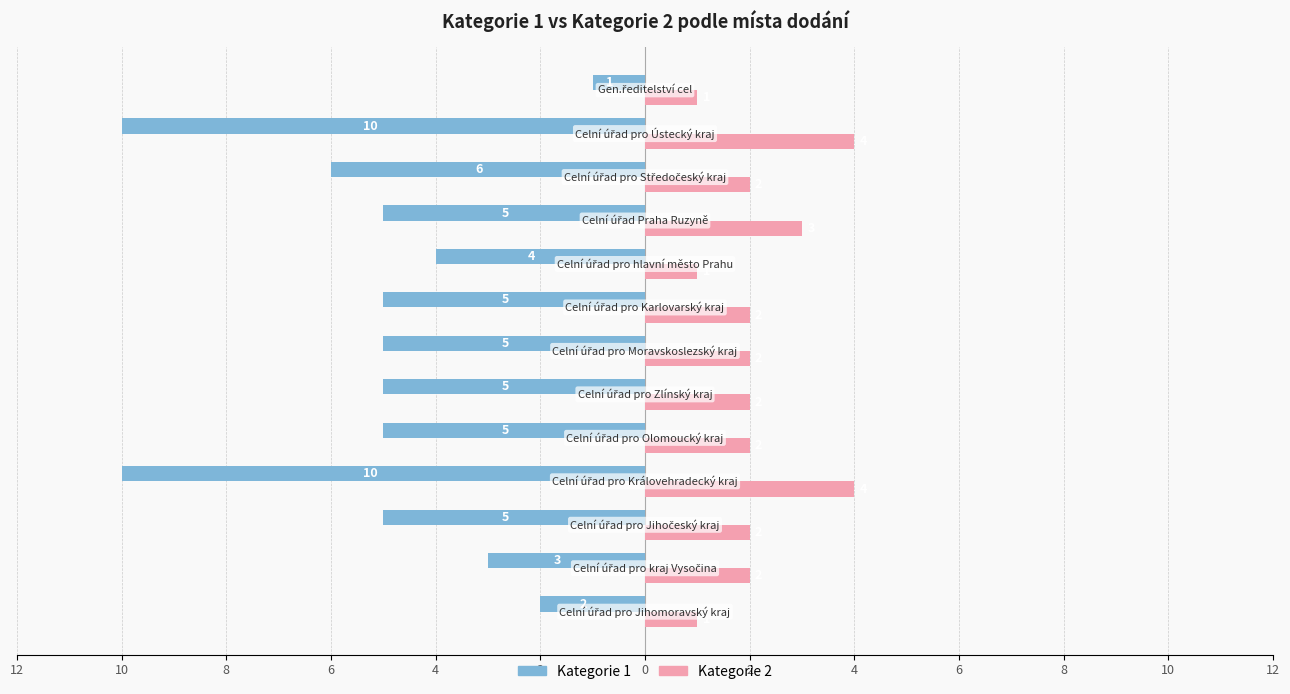

Count the Kategorie 1 values in the range -5 to -4.

7